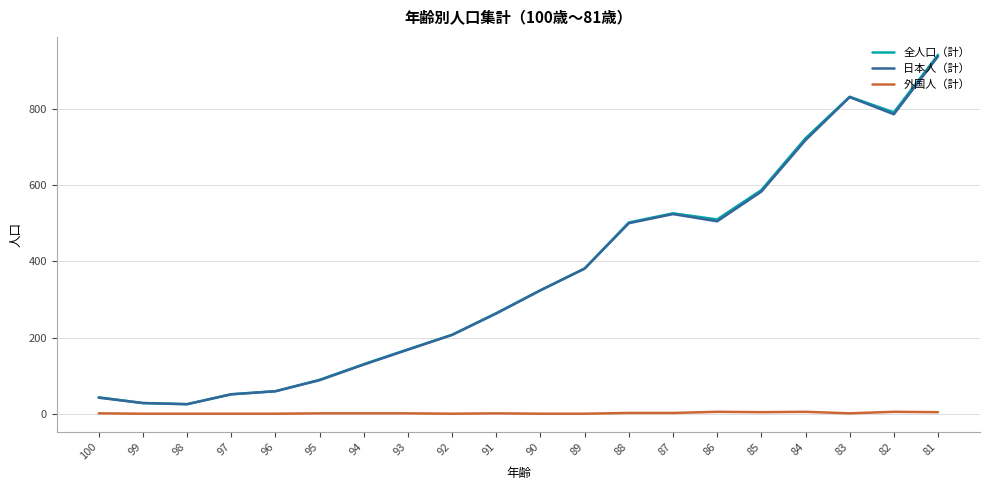

The value of 日本人（計） at 87 is 524. True or false?

True